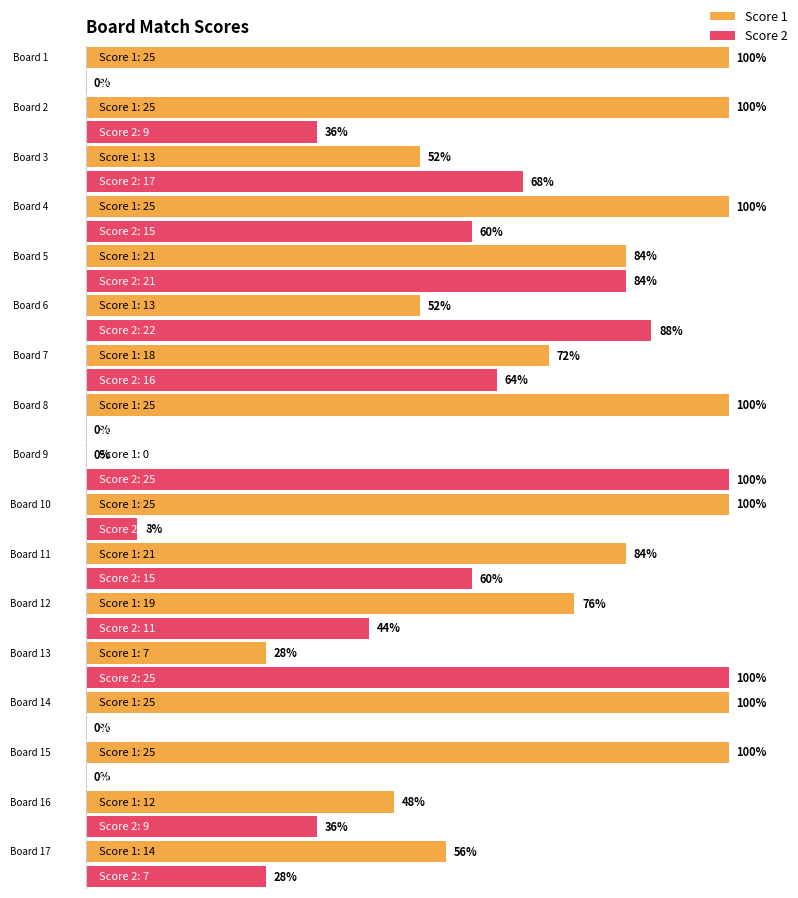

What is the difference between the maximum and second lowest values in the Score 1 series?

18